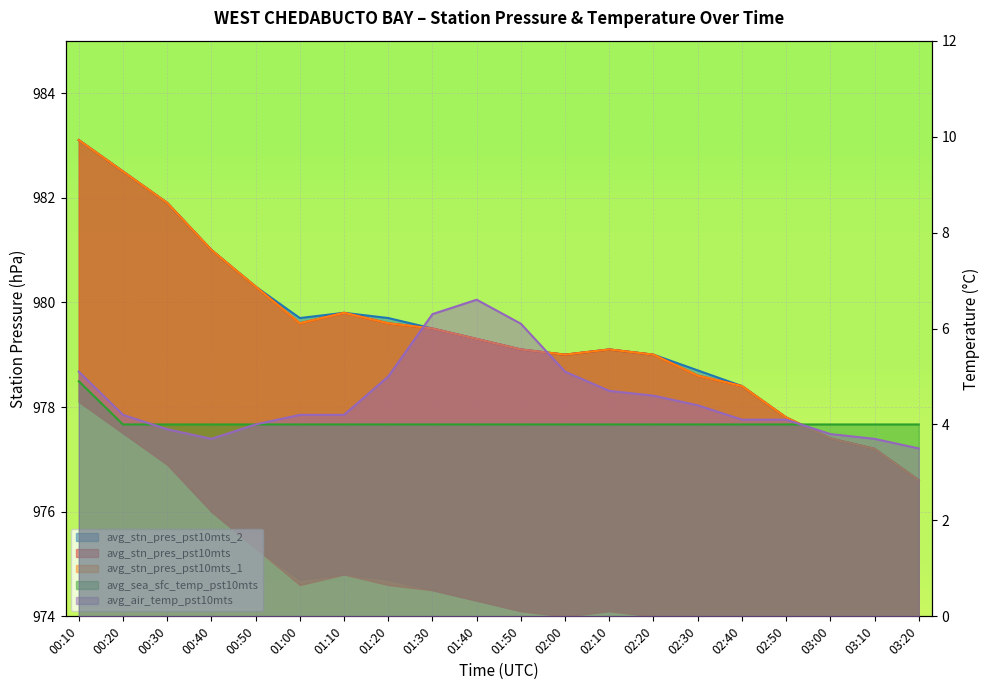

What is the sum of all avg_air_temp_pst10mts values?

91.3